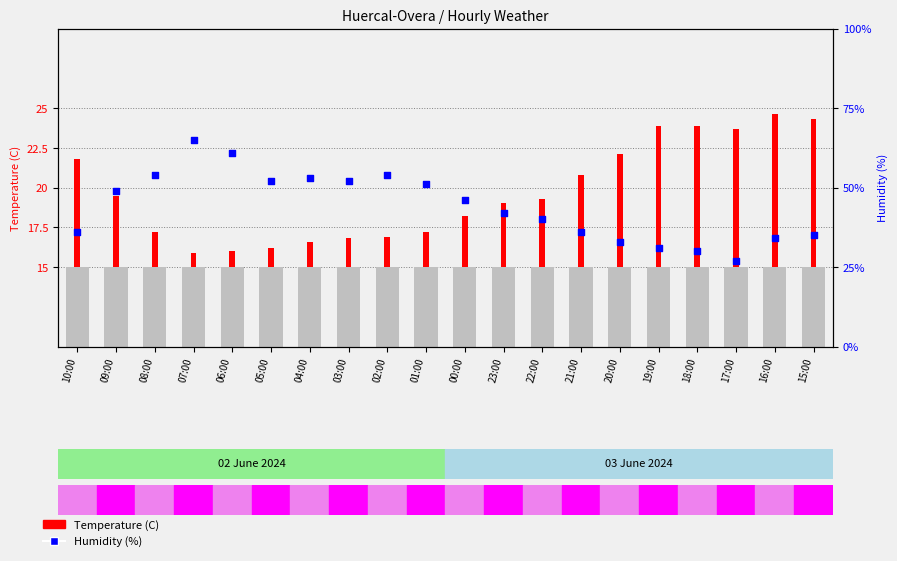

Which series reaches the minimum Y coordinate?

Temperature (C)